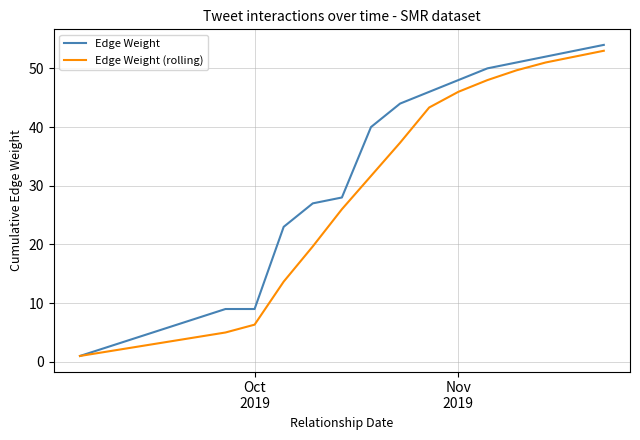

Reading left to right, what are all the values shown in this chart?

Edge Weight: 1.0	9.0	9.0	23.0	27.0	28.0	40.0	44.0	46.0	48.0	50.0	51.0	52.0	53.0	54.0
Edge Weight (rolling): 1.0	5.0	6.3	13.7	19.7	26.0	31.7	37.3	43.3	46.0	48.0	49.7	51.0	52.0	53.0